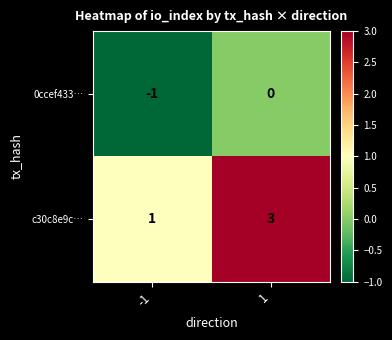

Reading right to left, what are all the values shown in this chart?

0ccef433…: 0	-1
c30c8e9c…: 3	1